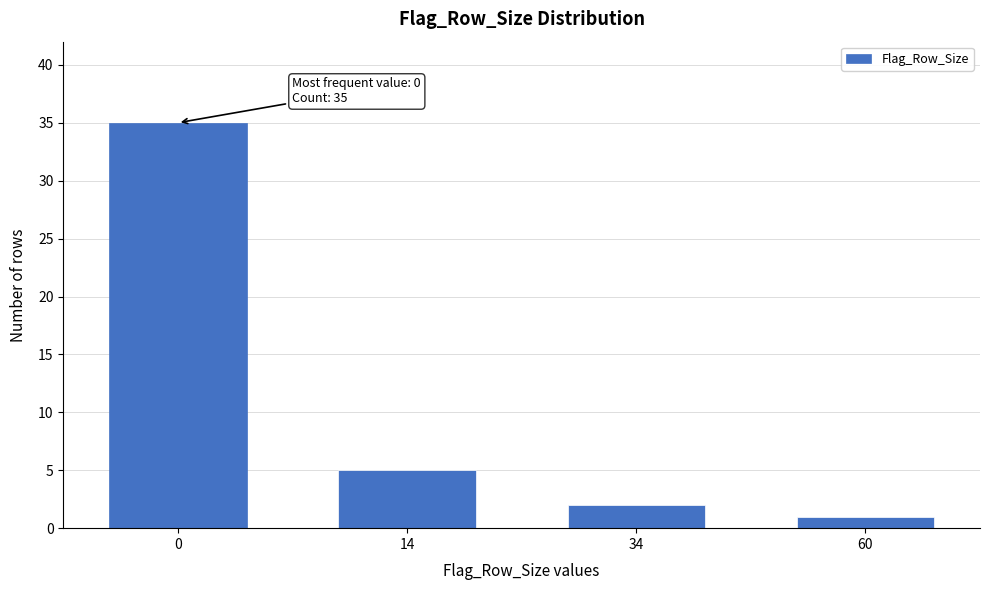

Reading right to left, transcribe all the data shown in this chart.

1	2	5	35